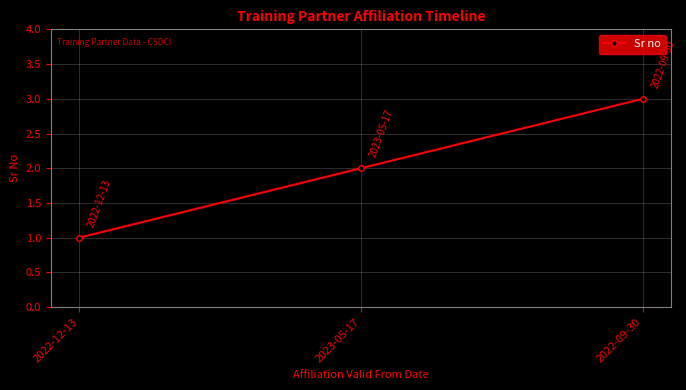

Count the number of data series in this chart.

1